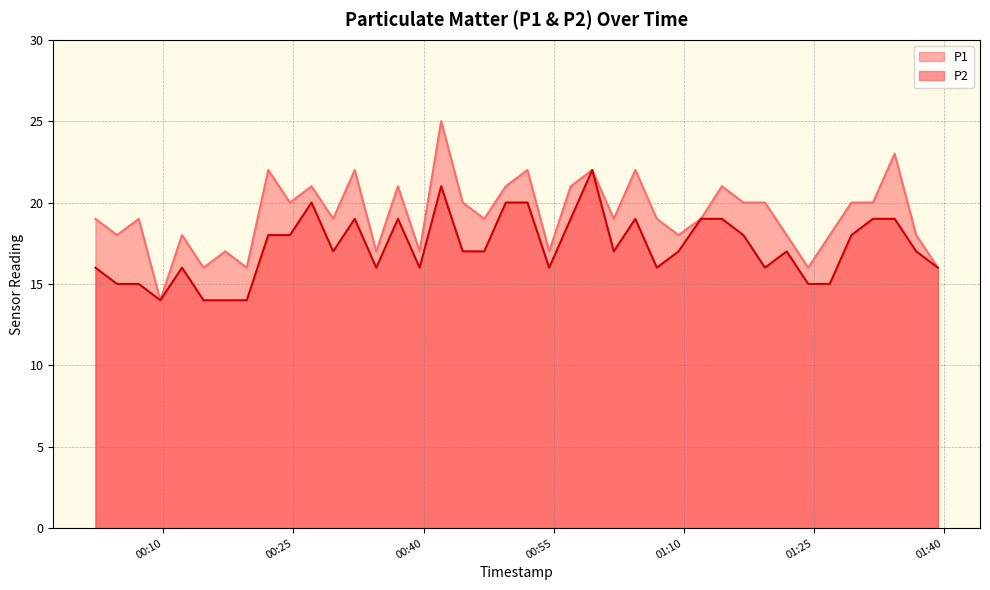

The P1 series shows 18 at 2023-04-21T01:26:50. True or false?

True